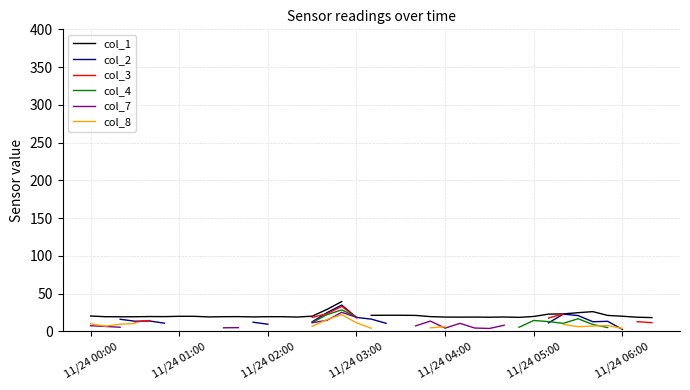

At which category does col_4 reach its first local peak?

17